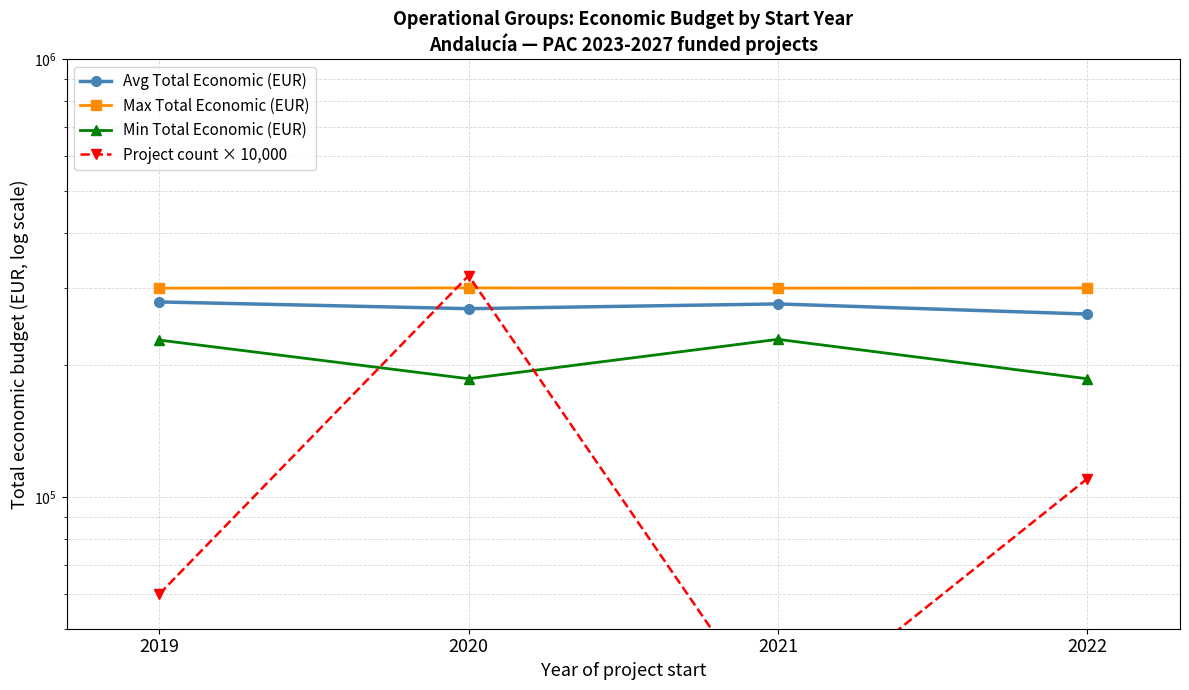

In Max Total Economic (EUR), how many points are higher than both neighbors (excluding endpoints)?

1